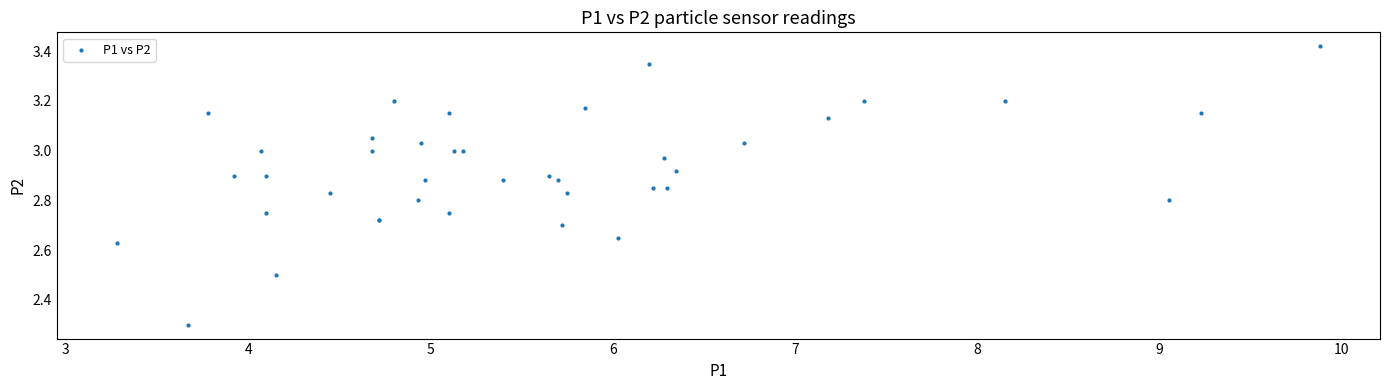

What Y value in the scatter plot is closest to 2?

2.3